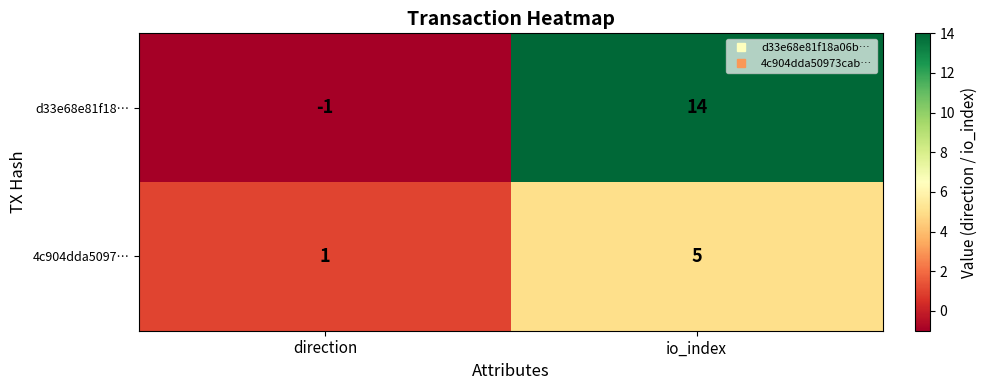

Is it true that 4c904dda5097… equals 2 at io_index?

False